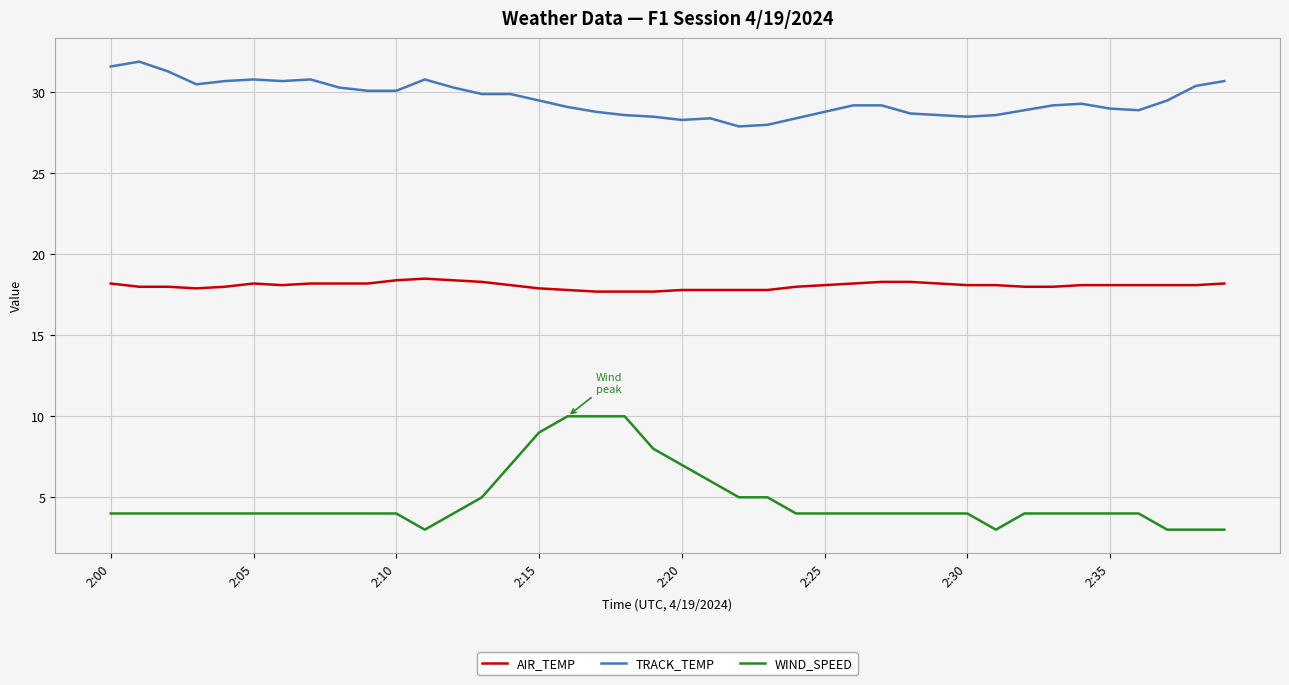

Which series has the largest range (max minus min)?

WIND_SPEED